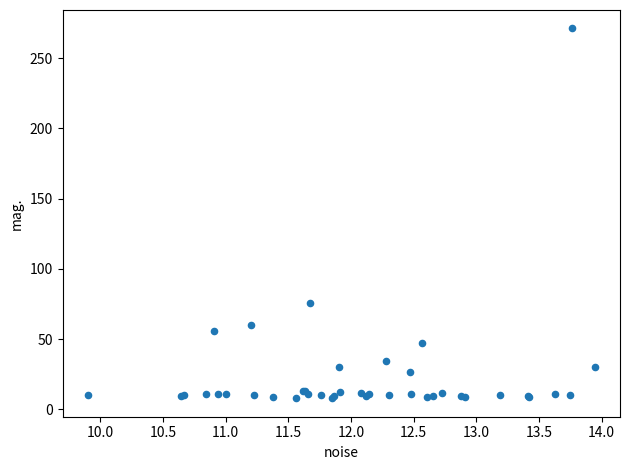

What Y value in the scatter plot is closest to 139?

75.3